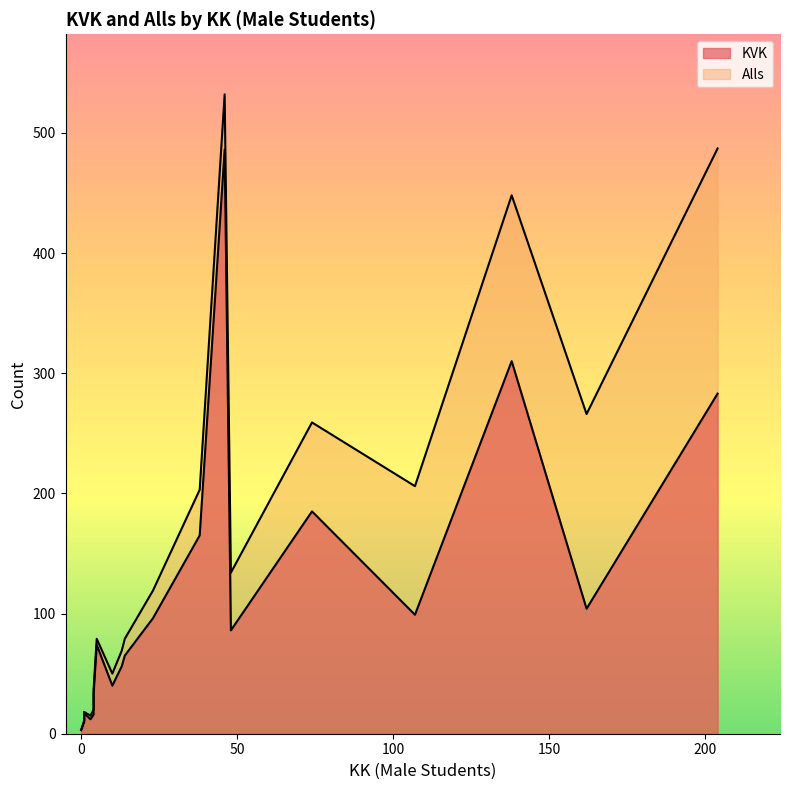

What is the sum of all KVK values?

2158